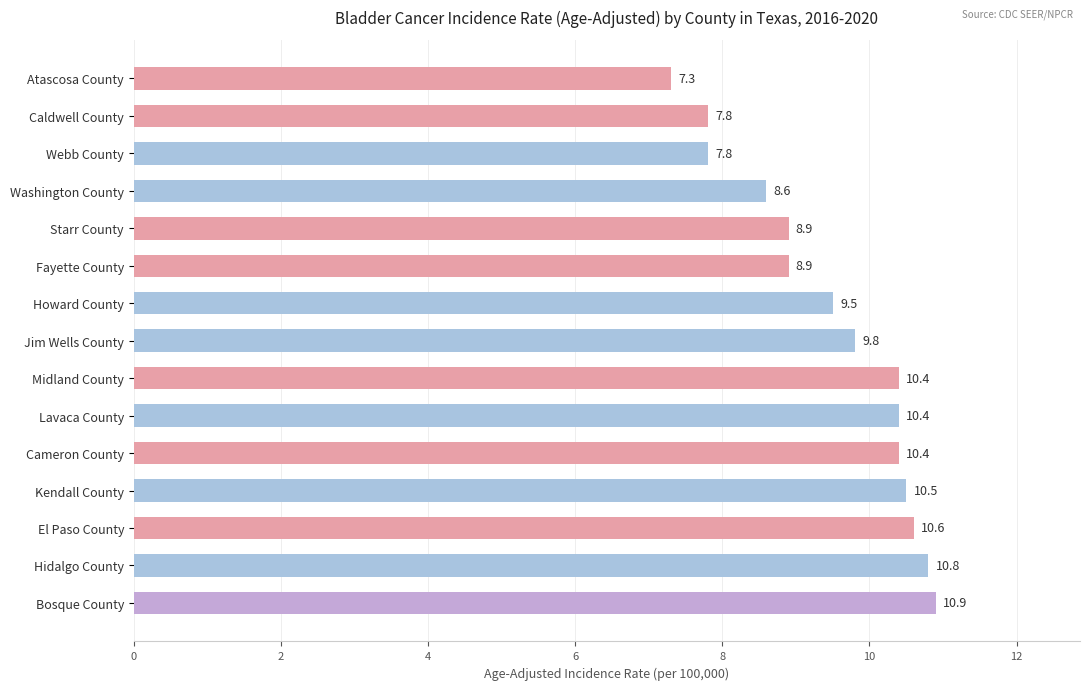

What position from the top is Starr County?

5